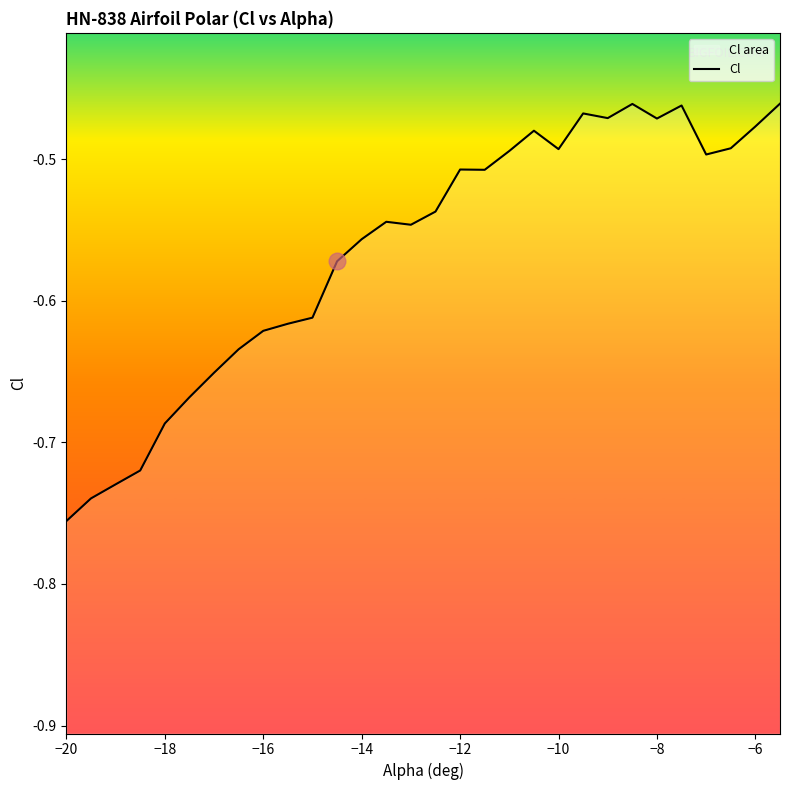

How many lines are shown in the chart?

1